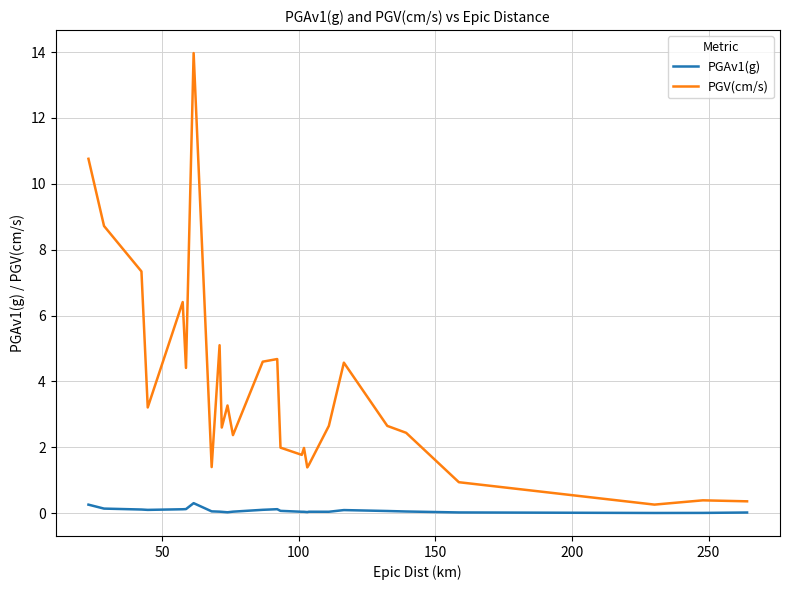

What is the difference between the maximum and minimum values in the PGV(cm/s) series?

13.7